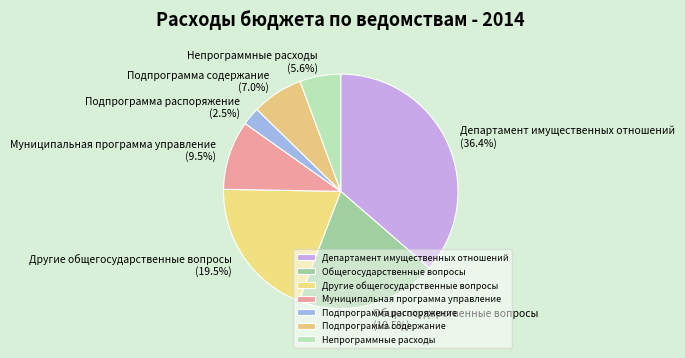

Does Подпрограмма содержание represent more than half of the total?

No